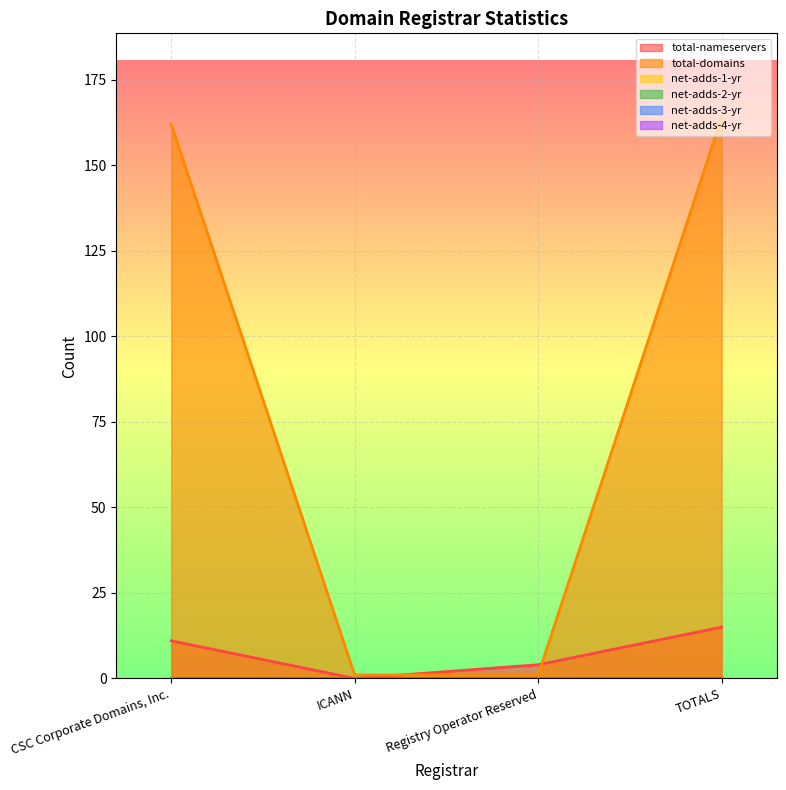

What is the minimum value for total-domains?

1